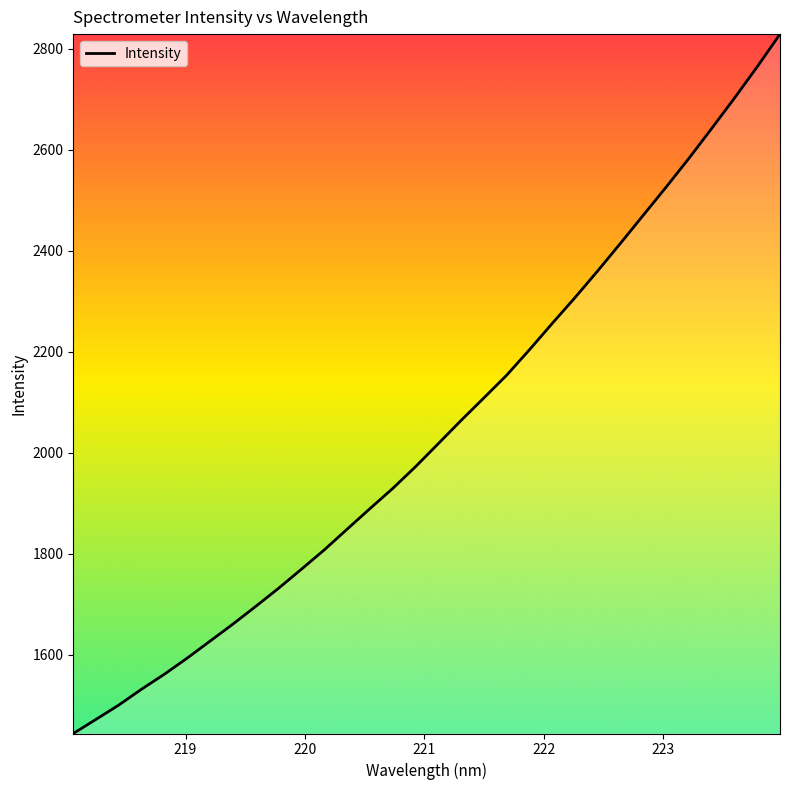

What is the difference between the maximum and minimum values?

1385.0